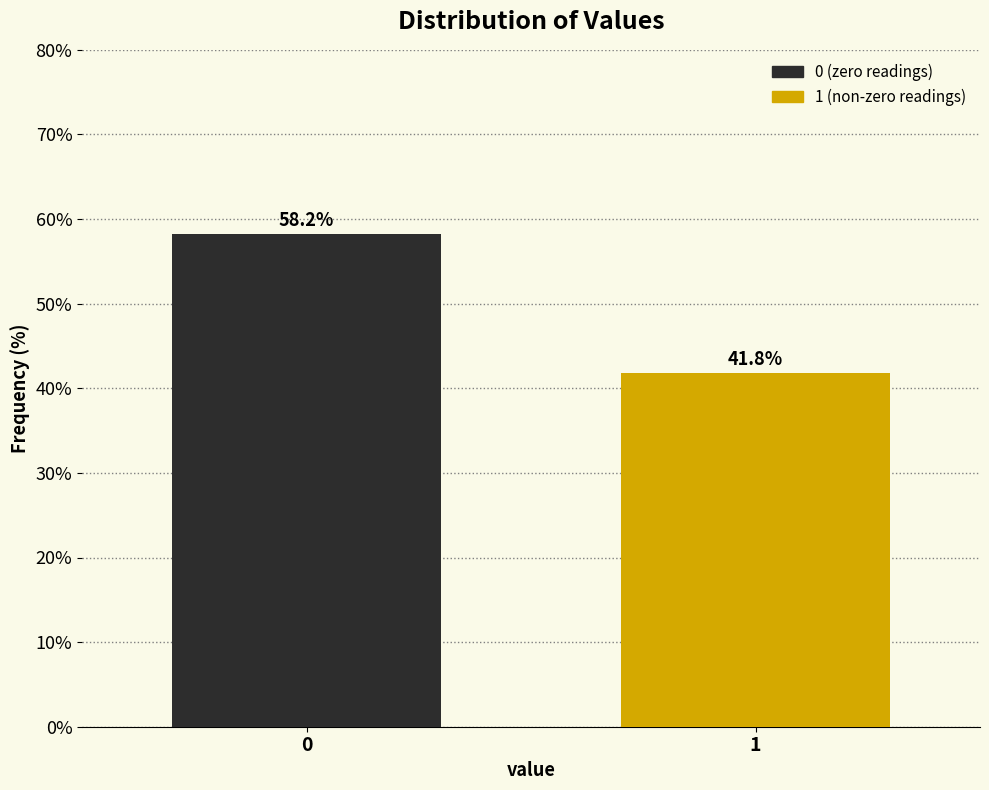

Reading right to left, list all the values displayed in this chart.

41.8	58.2